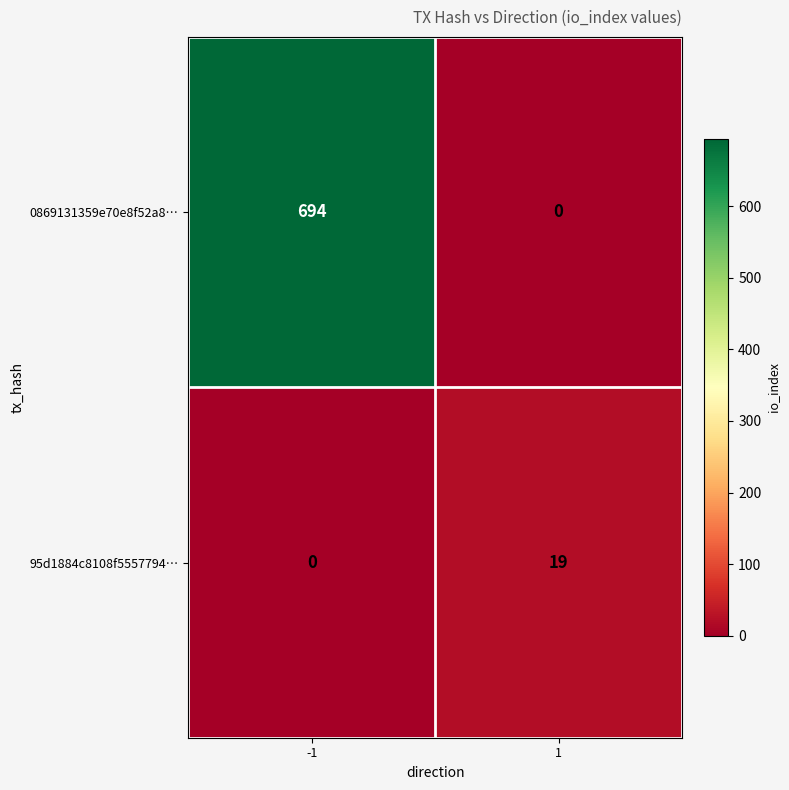

How many values in 95d1884c8108f5557794… are above zero?

1